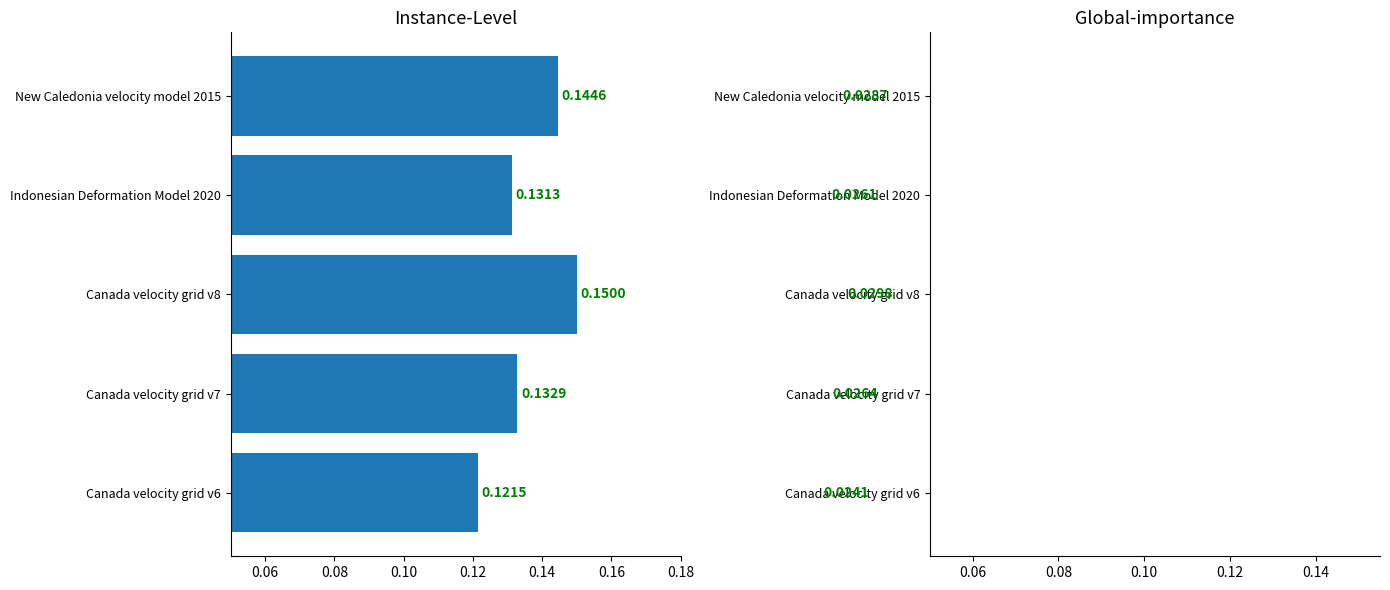

At how many categories does at least one series exceed 0?

5